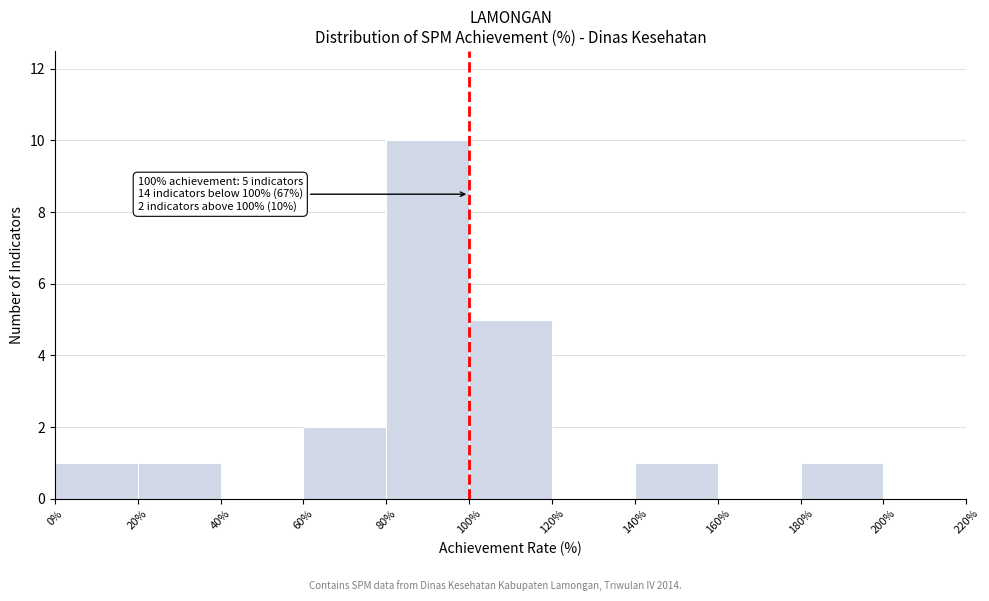

Which range on the x-axis has the tallest bar?

80% to 100%